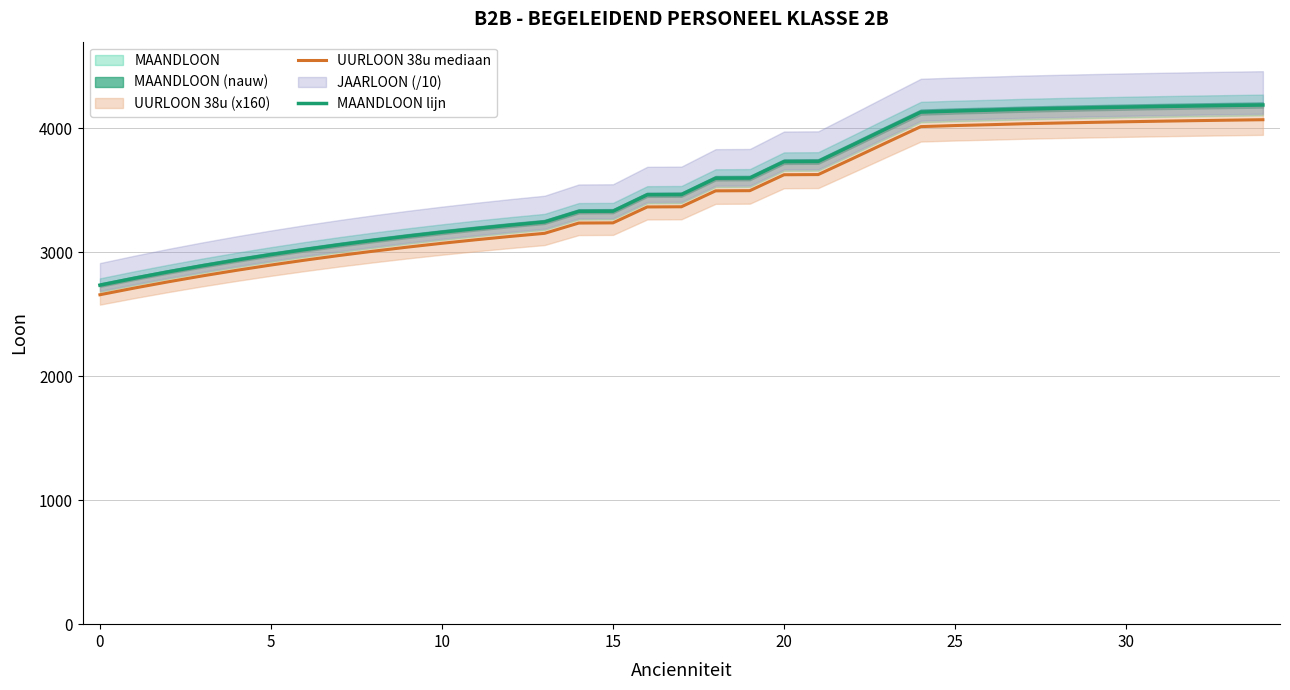

At which category is the sum across all series the highest?

34